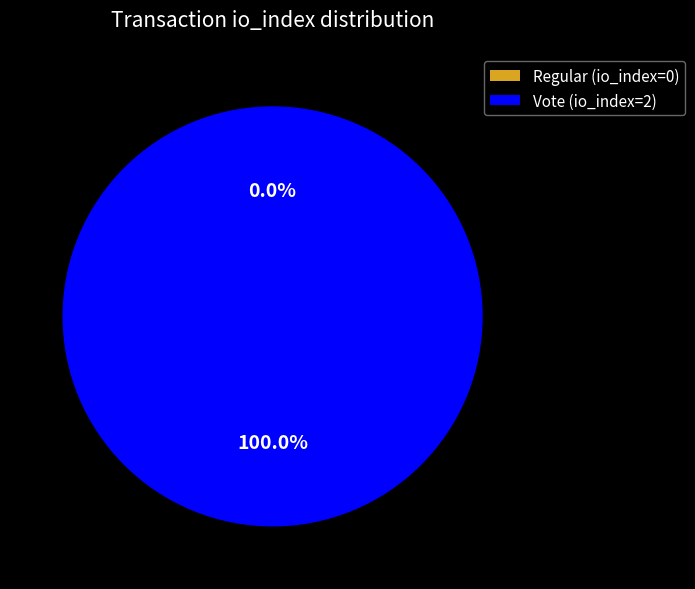

How many slices are in this pie chart?

2